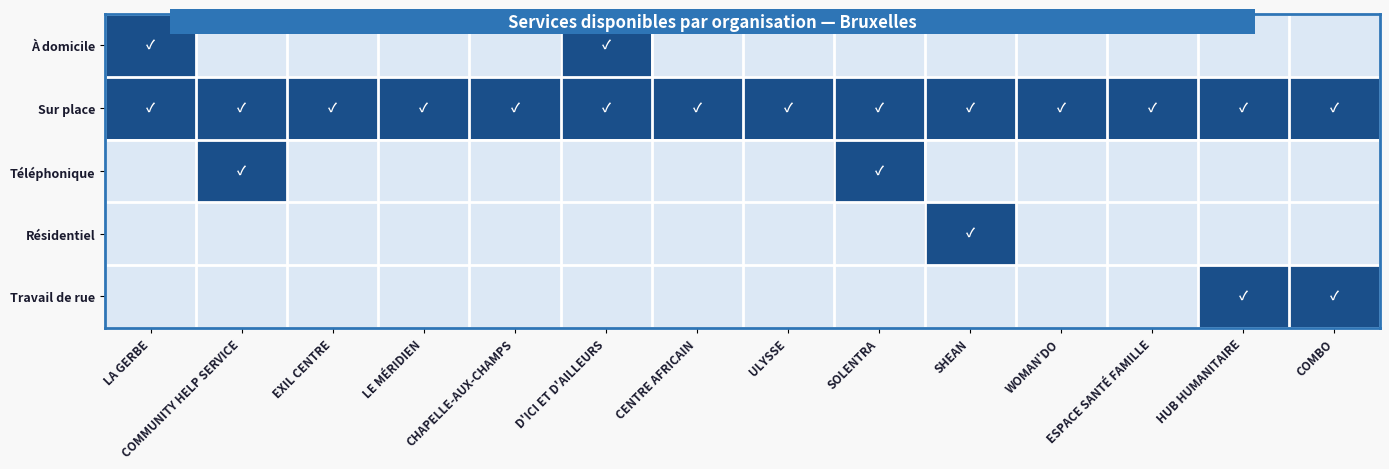

How many distinct data groups are displayed?

5